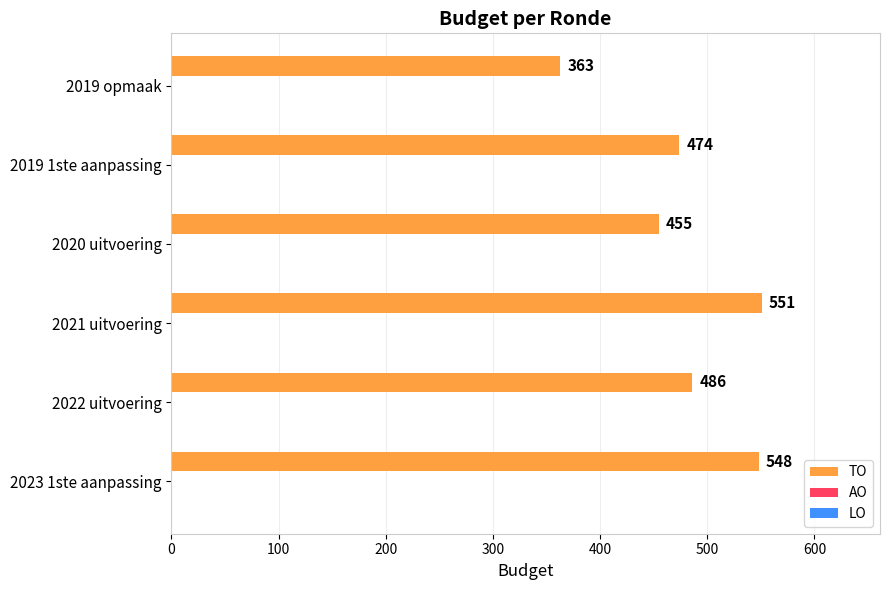

Is it true that the value at 2022 uitvoering is 146?

False